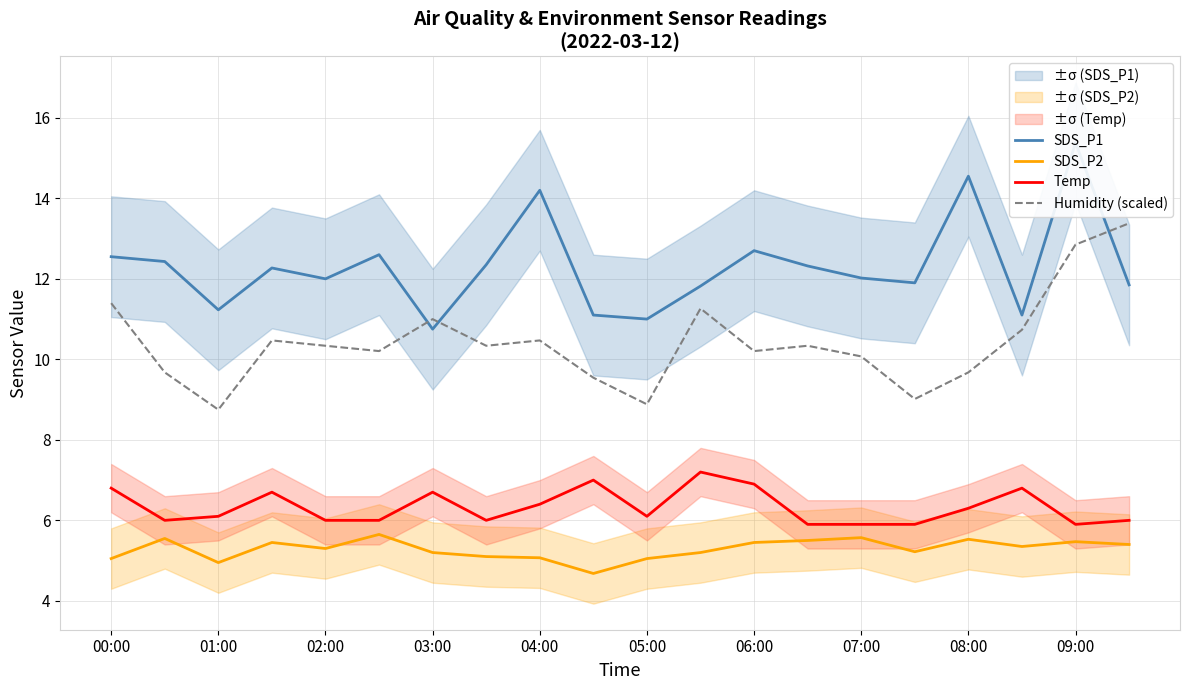

What is the lowest value of the Temp series?

5.9